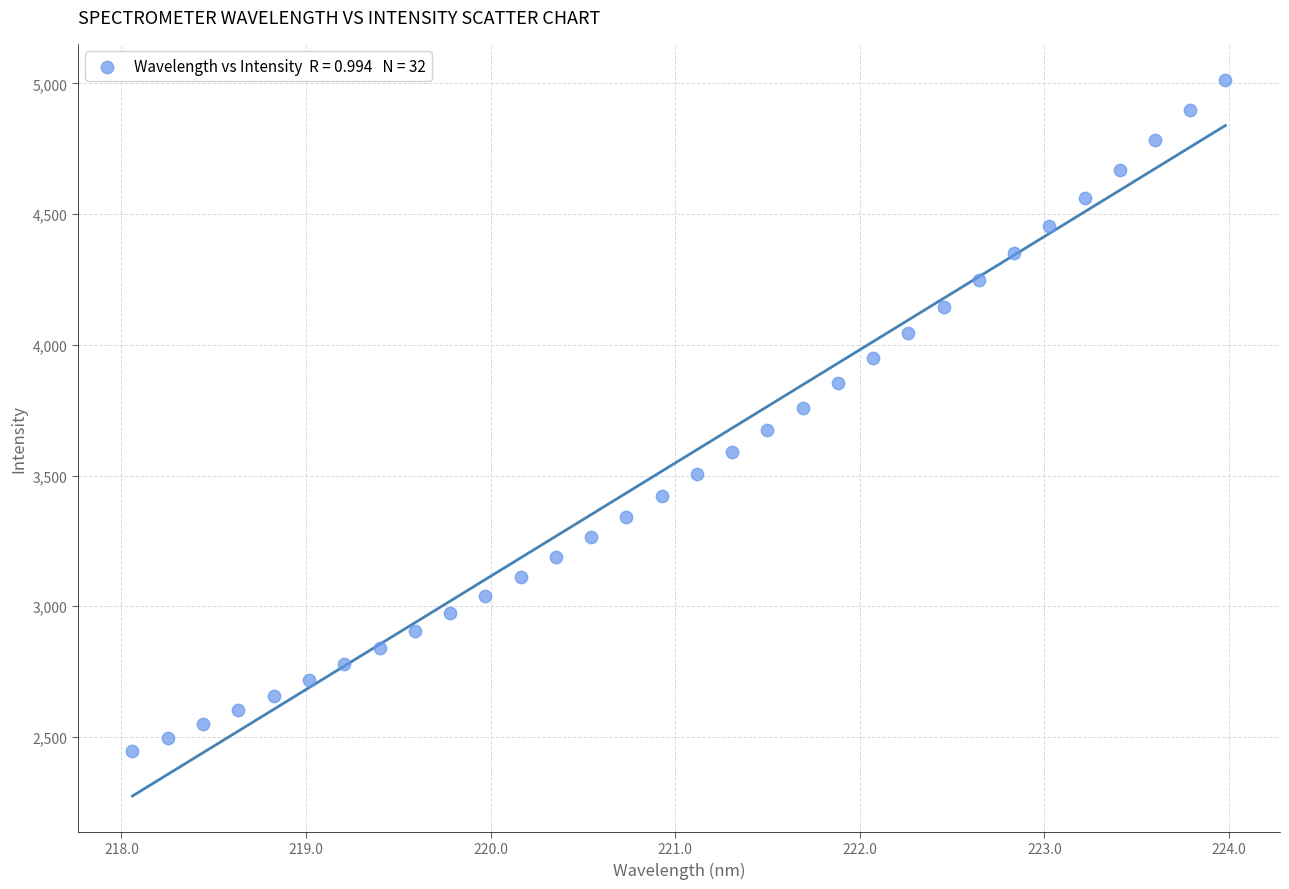

What is the range of Y values (max minus min)?

2570.2